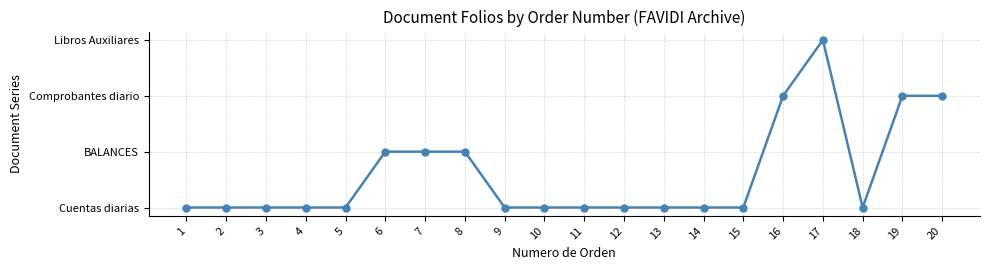

Where is the first local maximum?

17